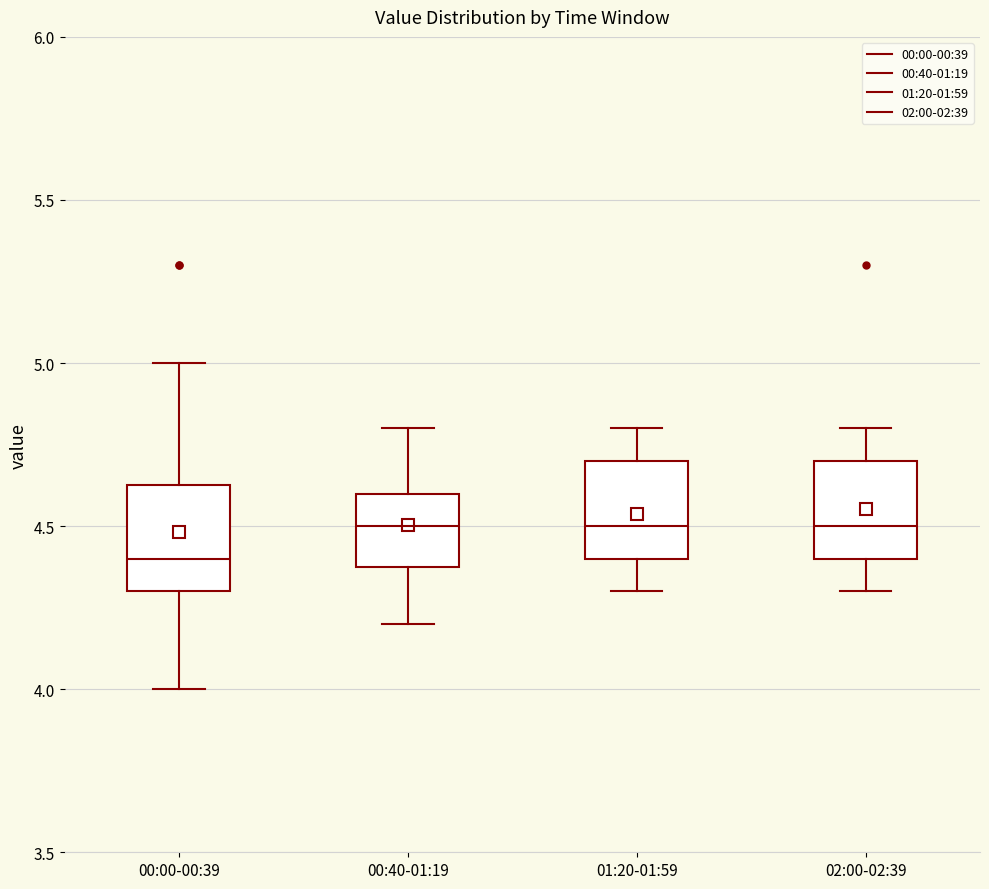

Reading left to right, transcribe this box plot: for each box, give where its median line is, the range the box spans, and where its two whiskers end, as read against the y-axis. The values are not printed on the chart, so give them approximately, as read against the axis.

00:00-00:39: median 4.40, box 4.30 to 4.65, whiskers 4.00 to 5.00
00:40-01:19: median 4.50, box 4.40 to 4.60, whiskers 4.20 to 4.80
01:20-01:59: median 4.50, box 4.40 to 4.70, whiskers 4.30 to 4.80
02:00-02:39: median 4.50, box 4.40 to 4.70, whiskers 4.30 to 4.80